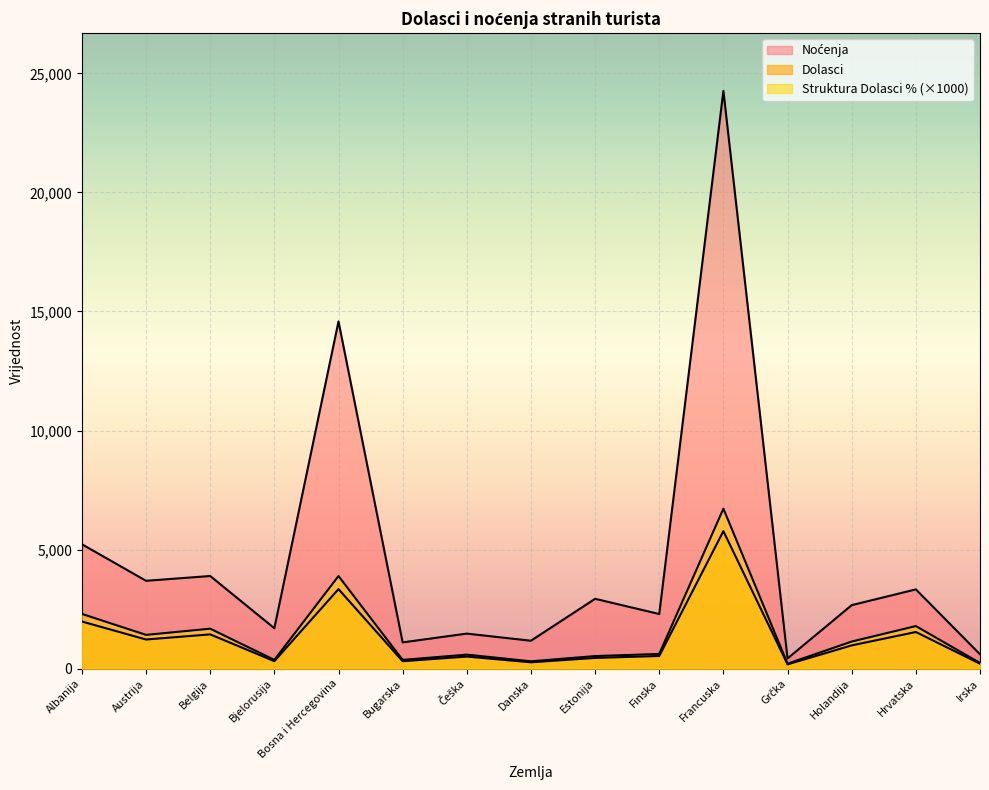

Read the Struktura Dolasci % value at Irska.

240